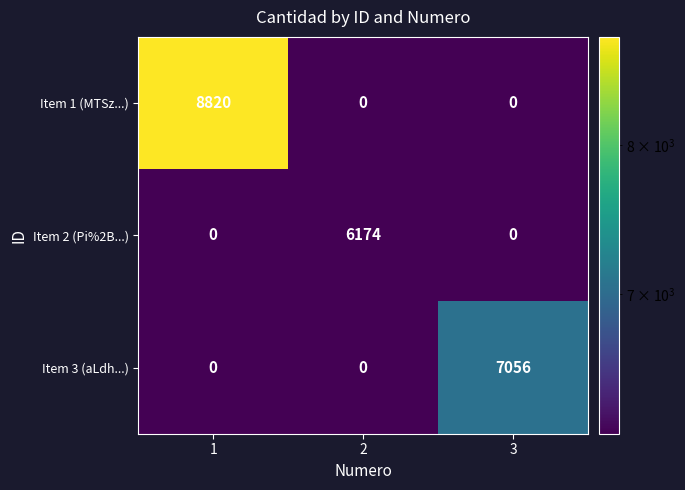

List the series in order of their peak value, lowest first.

Item 2 (Pi%2B...), Item 3 (aLdh...), Item 1 (MTSz...)